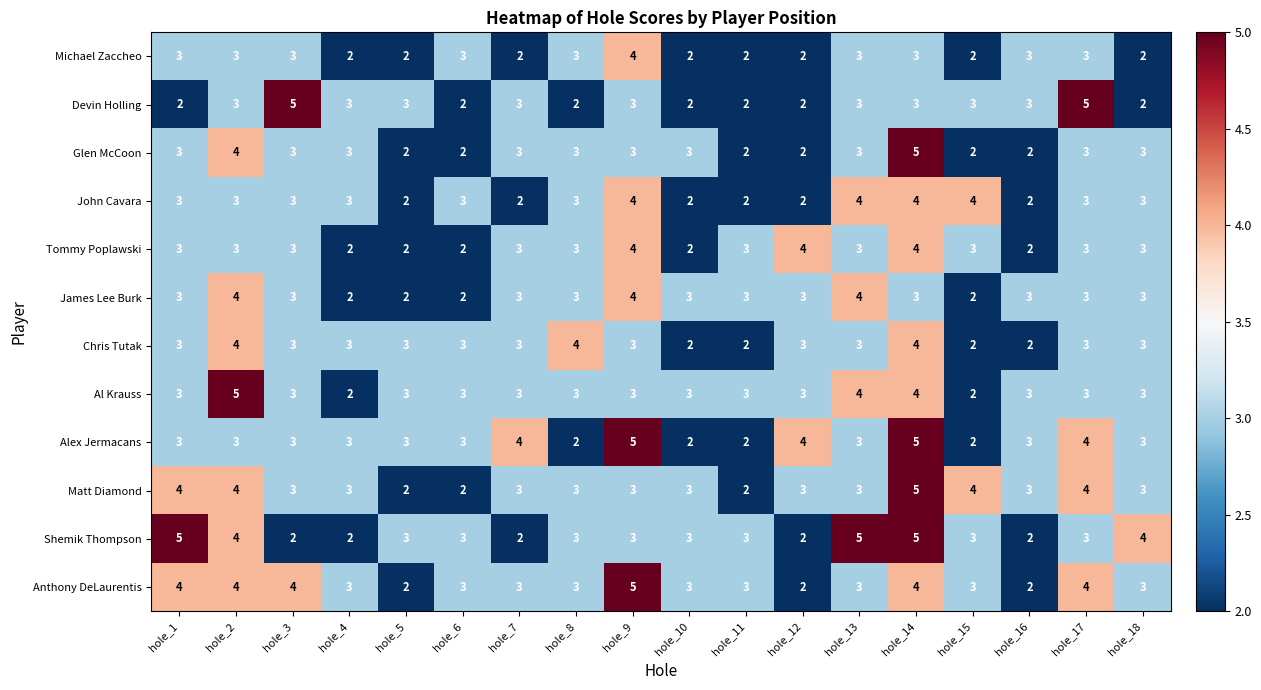

What is the total value across all series at hole_11?

29